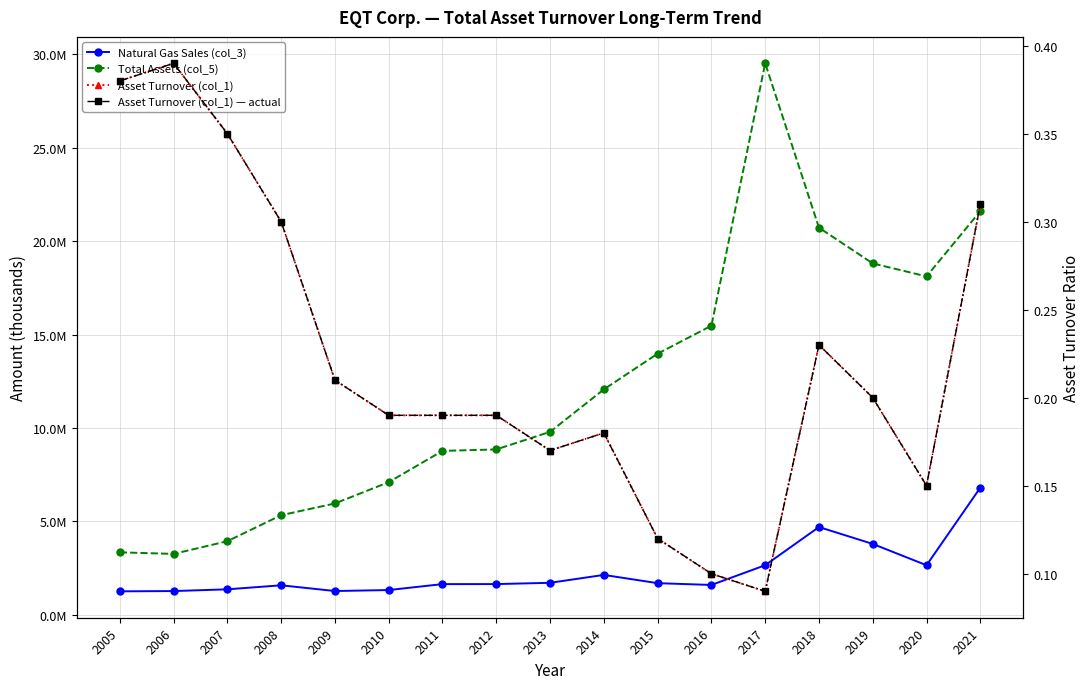

Reading left to right, what are all the values shown in this chart?

Natural Gas Sales (col_3): 1253724.0	1267910.0	1361406.0	1576488.0	1269827.0	1322708.0	1639934.0	1641608.0	1710245.0	2132409.0	1690360.0	1594997.0	2651318.0	4695519.0	3791414.0	2650299.0	6804020.0
Total Assets (col_5): 3342285.0	3256911.0	3936971.0	5329662.0	5957257.0	7098438.0	8772719.0	8849862.0	9792053.0	12064900.0	13976172.0	15472922.0	29522604.0	20721344.0	18809227.0	18113469.0	21607388.0
Asset Turnover (col_1): 0.4	0.4	0.3	0.3	0.2	0.2	0.2	0.2	0.2	0.2	0.1	0.1	0.1	0.2	0.2	0.1	0.3
Asset Turnover (col_1) — actual: 0.4	0.4	0.3	0.3	0.2	0.2	0.2	0.2	0.2	0.2	0.1	0.1	0.1	0.2	0.2	0.1	0.3